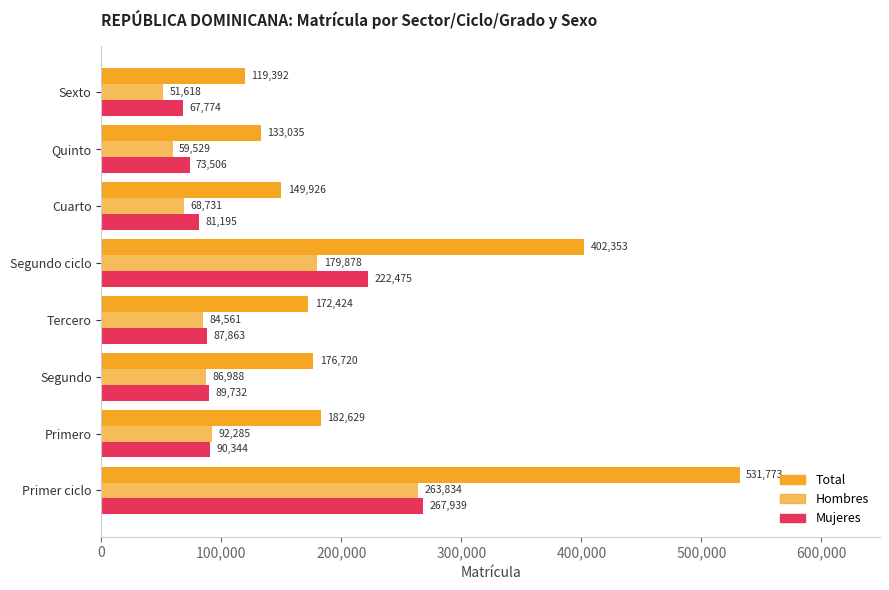

How many data points does each series have?

8